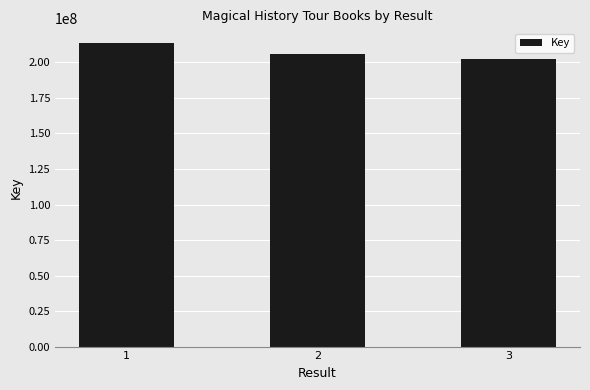

Is it true that the value at 2 is 311225258?

False